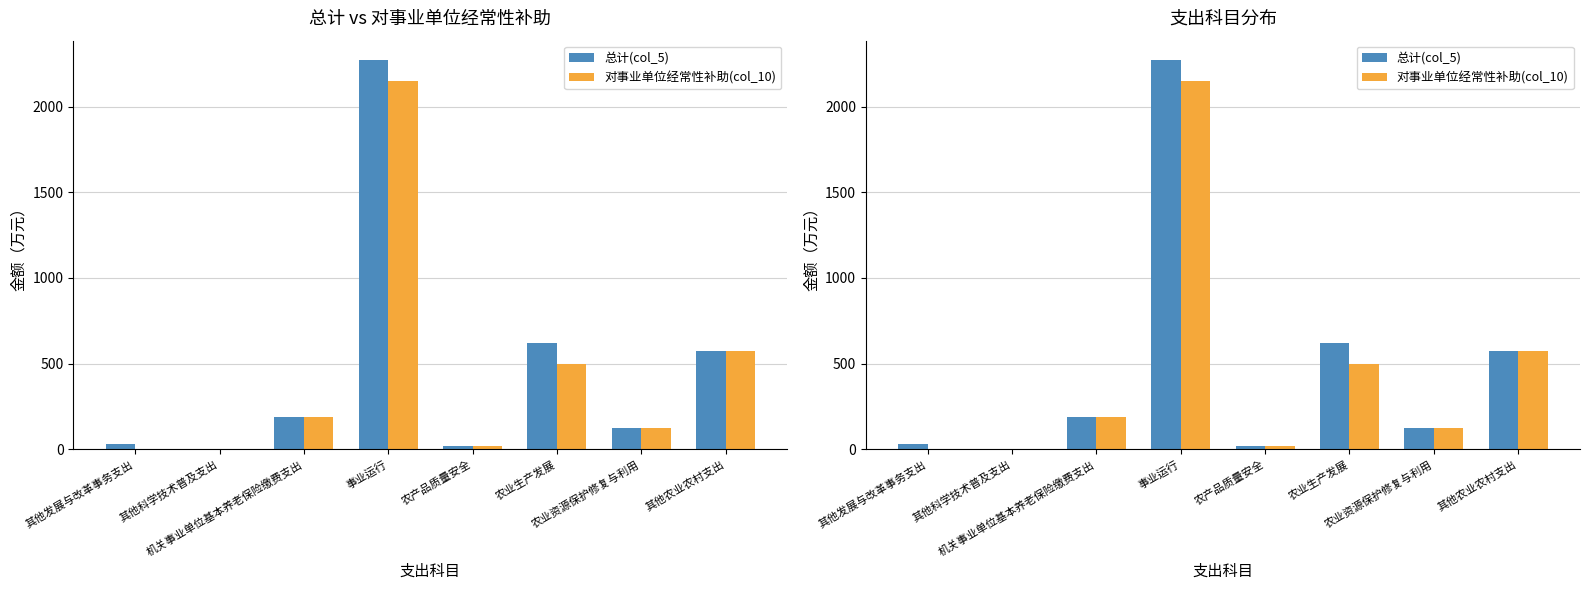

Where is 对事业单位经常性补助(col_10) nearest to the value 1073?

其他农业农村支出